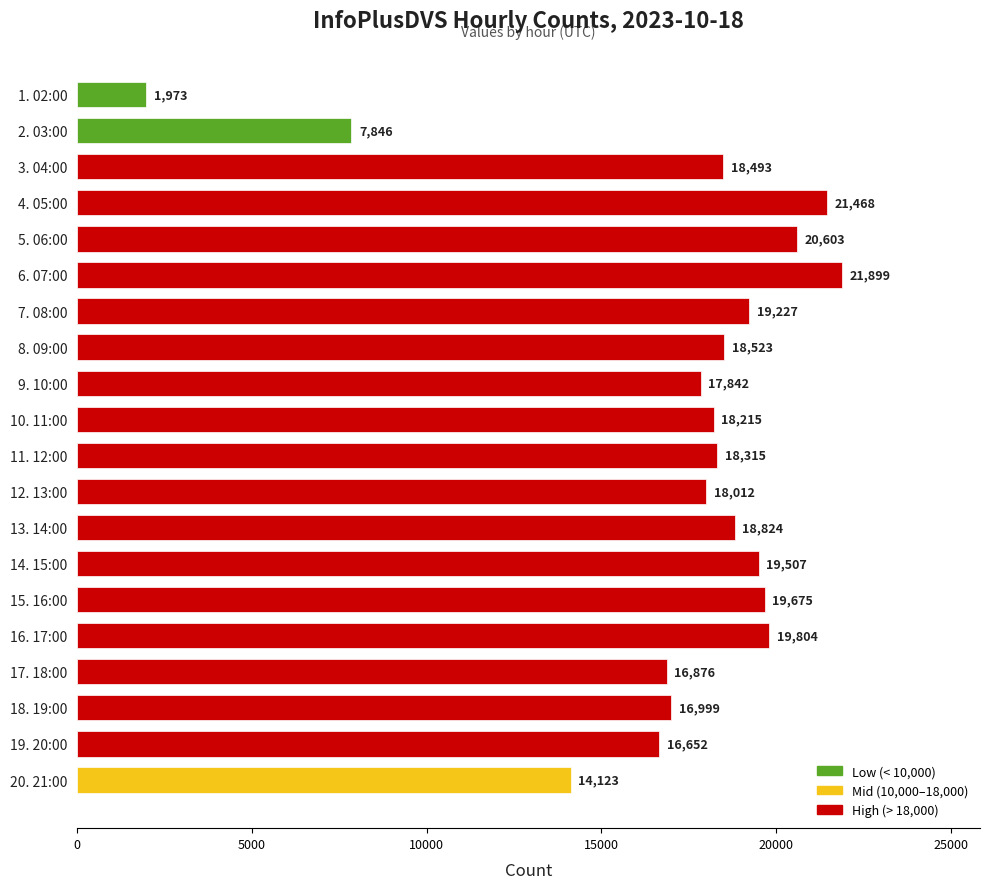

Rank the categories by value from lowest to highest.

1. 02:00, 2. 03:00, 20. 21:00, 19. 20:00, 17. 18:00, 18. 19:00, 9. 10:00, 12. 13:00, 10. 11:00, 11. 12:00, 3. 04:00, 8. 09:00, 13. 14:00, 7. 08:00, 14. 15:00, 15. 16:00, 16. 17:00, 5. 06:00, 4. 05:00, 6. 07:00